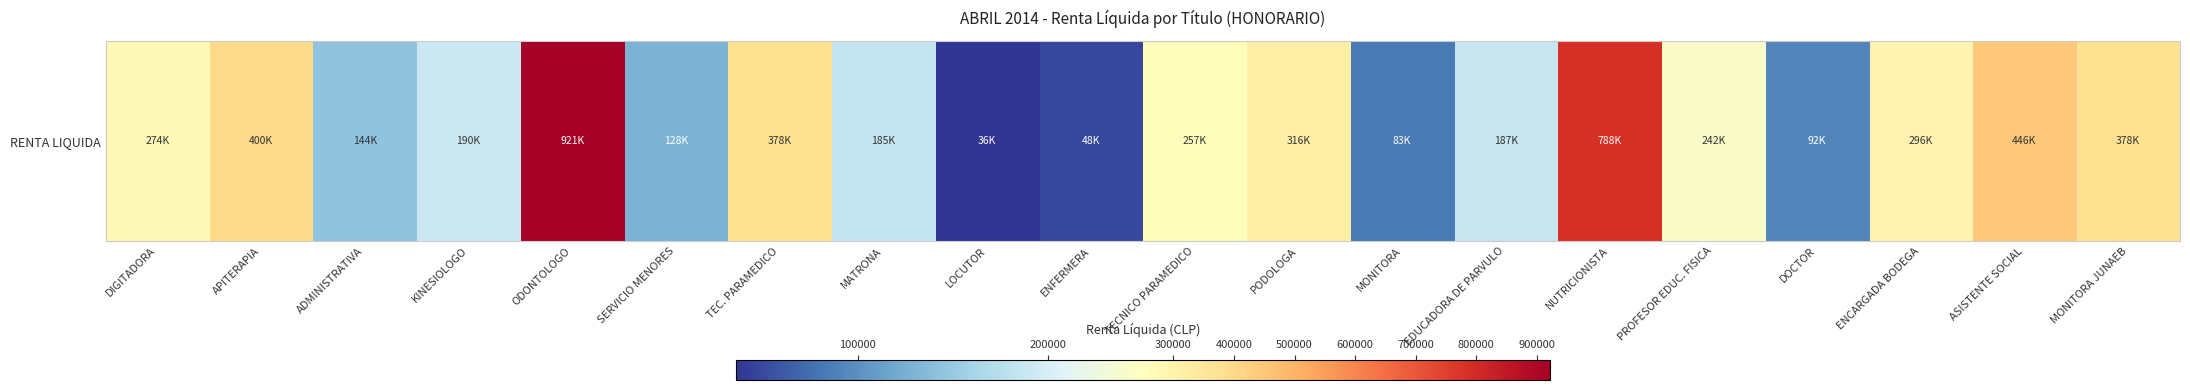

What is the smallest value displayed?

36000